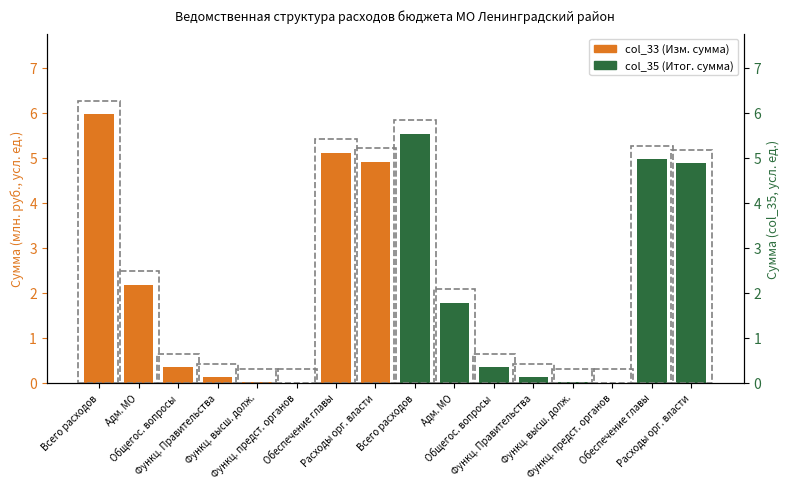

How many bars are there in total?

16